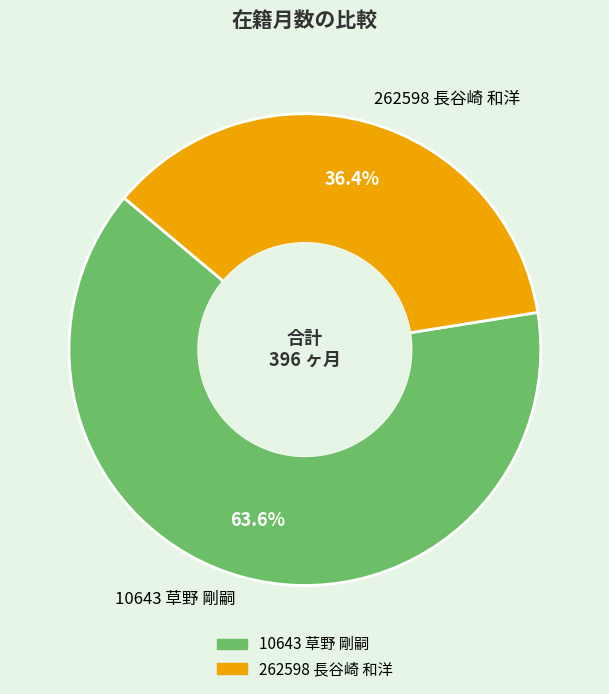

How many segments does this pie chart have?

2